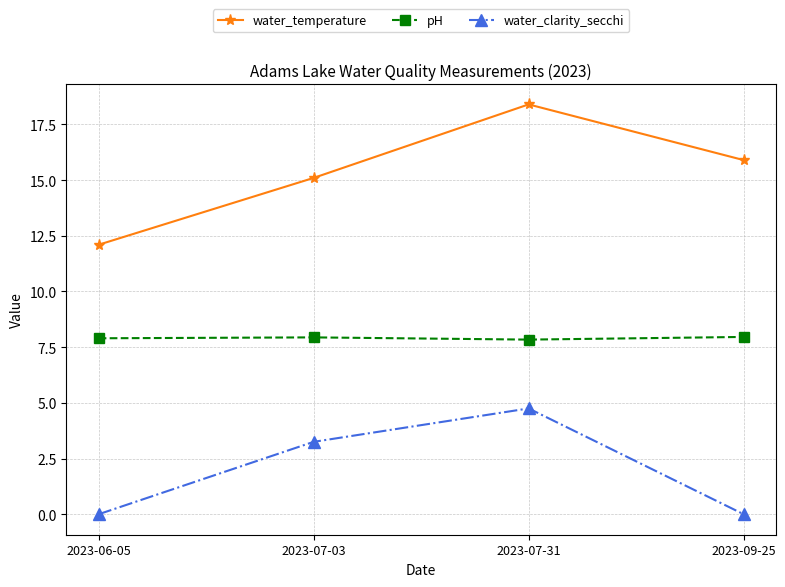

Which series has the largest range (max minus min)?

water_temperature